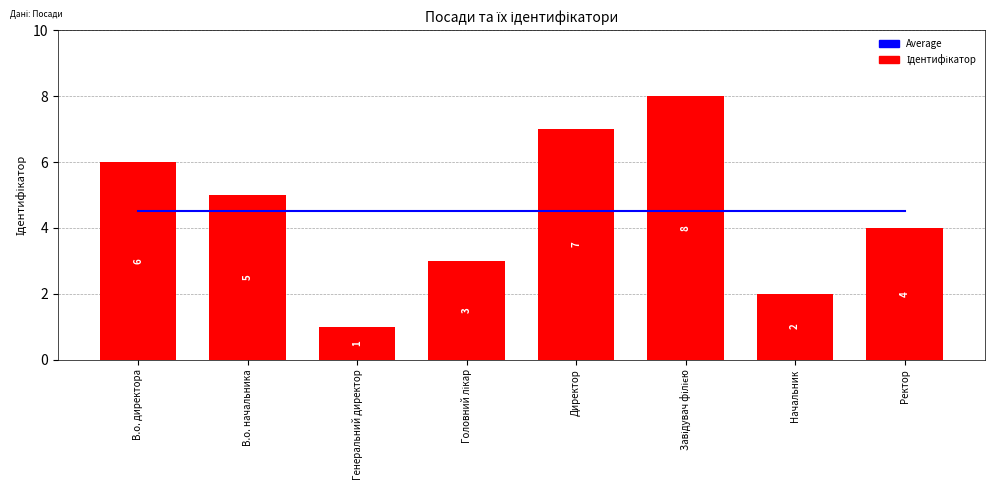

Reading left to right, transcribe all the data shown in this chart.

Average: В.о. директора=4.5	В.о. начальника=4.5	Генеральний директор=4.5	Головний лікар=4.5	Директор=4.5	Завідувач філією=4.5	Начальник=4.5	Ректор=4.5
Ідентифікатор: В.о. директора=6.0	В.о. начальника=5.0	Генеральний директор=1.0	Головний лікар=3.0	Директор=7.0	Завідувач філією=8.0	Начальник=2.0	Ректор=4.0